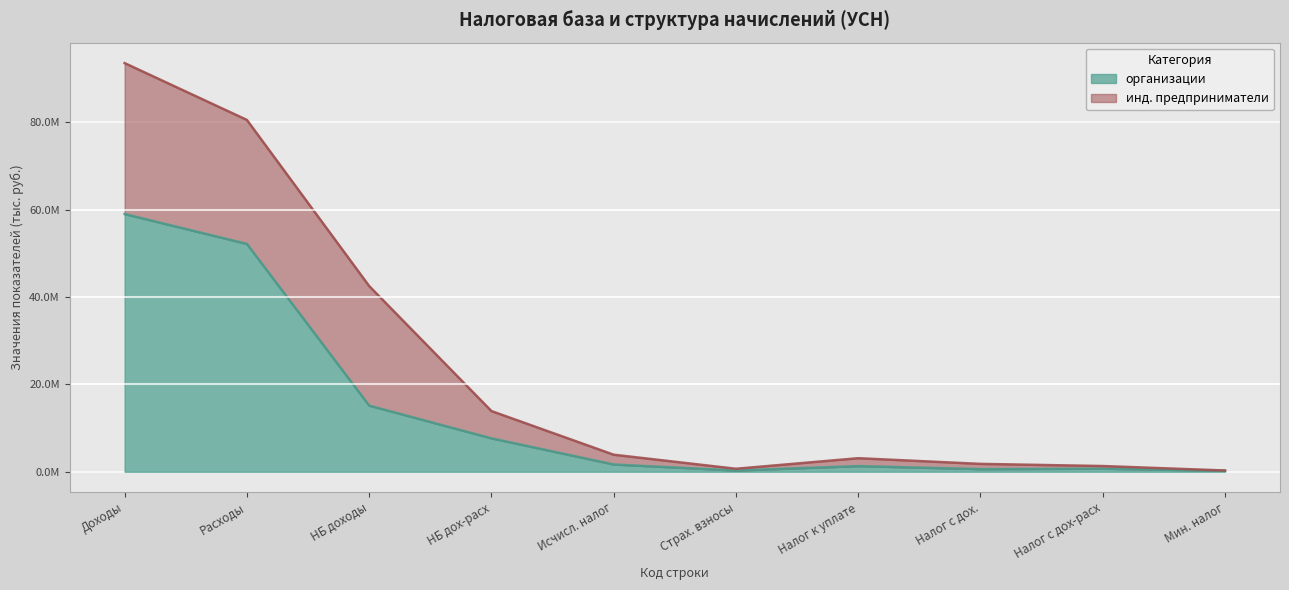

What is the average value?

13863031